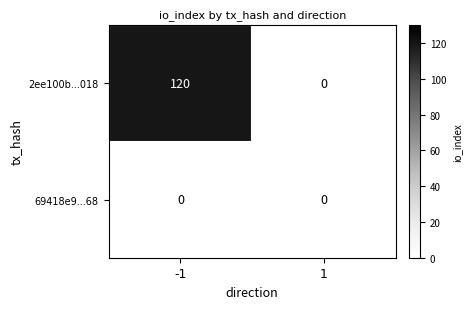

True or false: 2ee100b...018 has a value of 188 at -1.

False